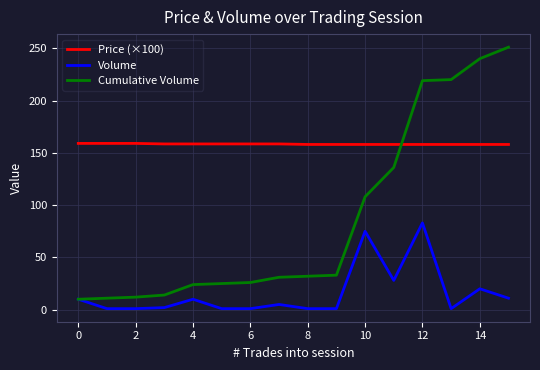

What is the difference between the maximum and minimum values in the Price (×100) series?

1.0